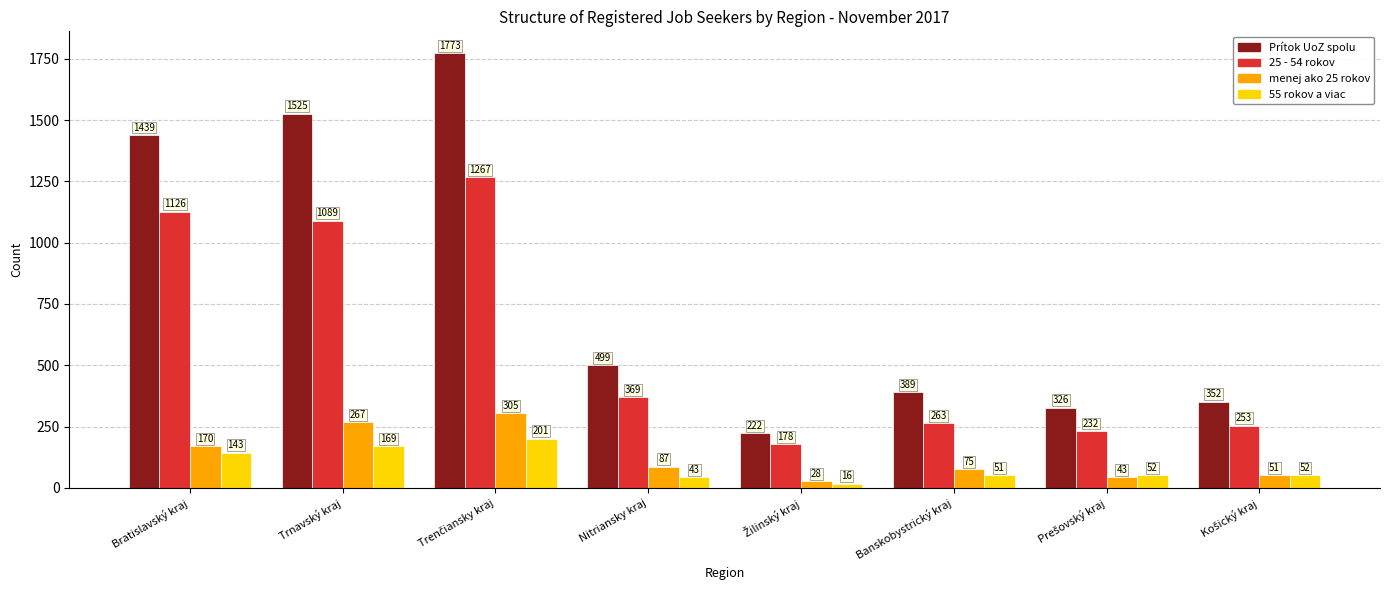

Which series has the largest range (max minus min)?

Prítok UoZ spolu